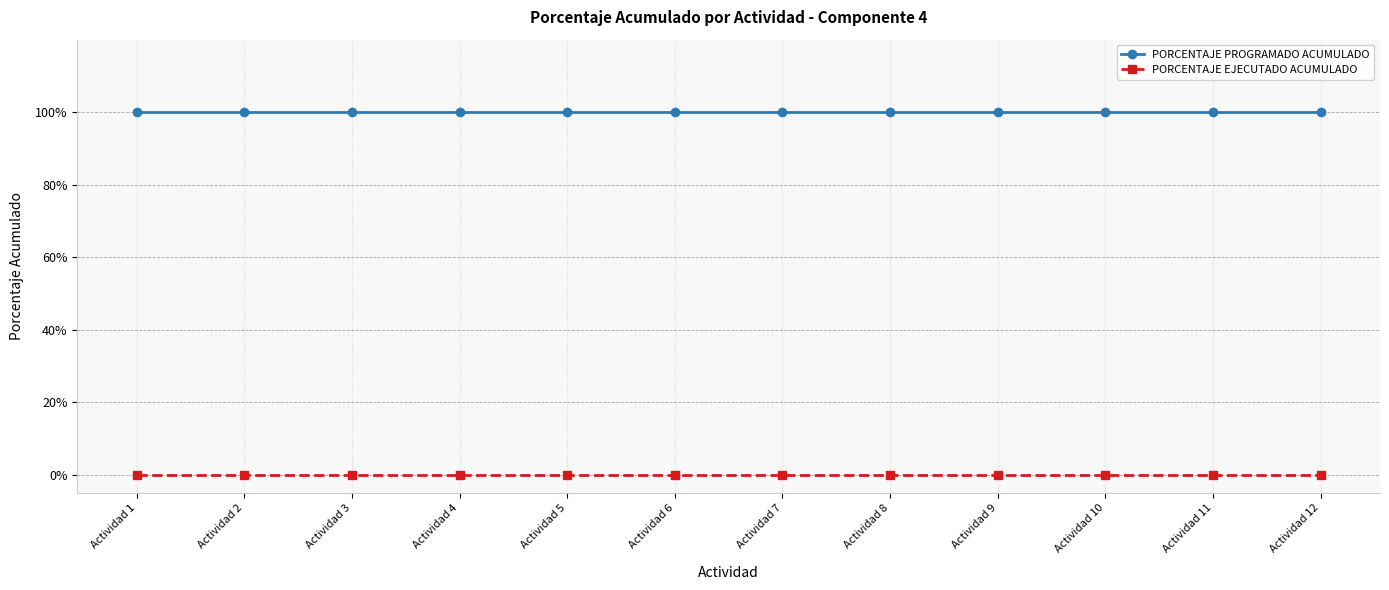

At which category is the sum across all series the highest?

Actividad 1